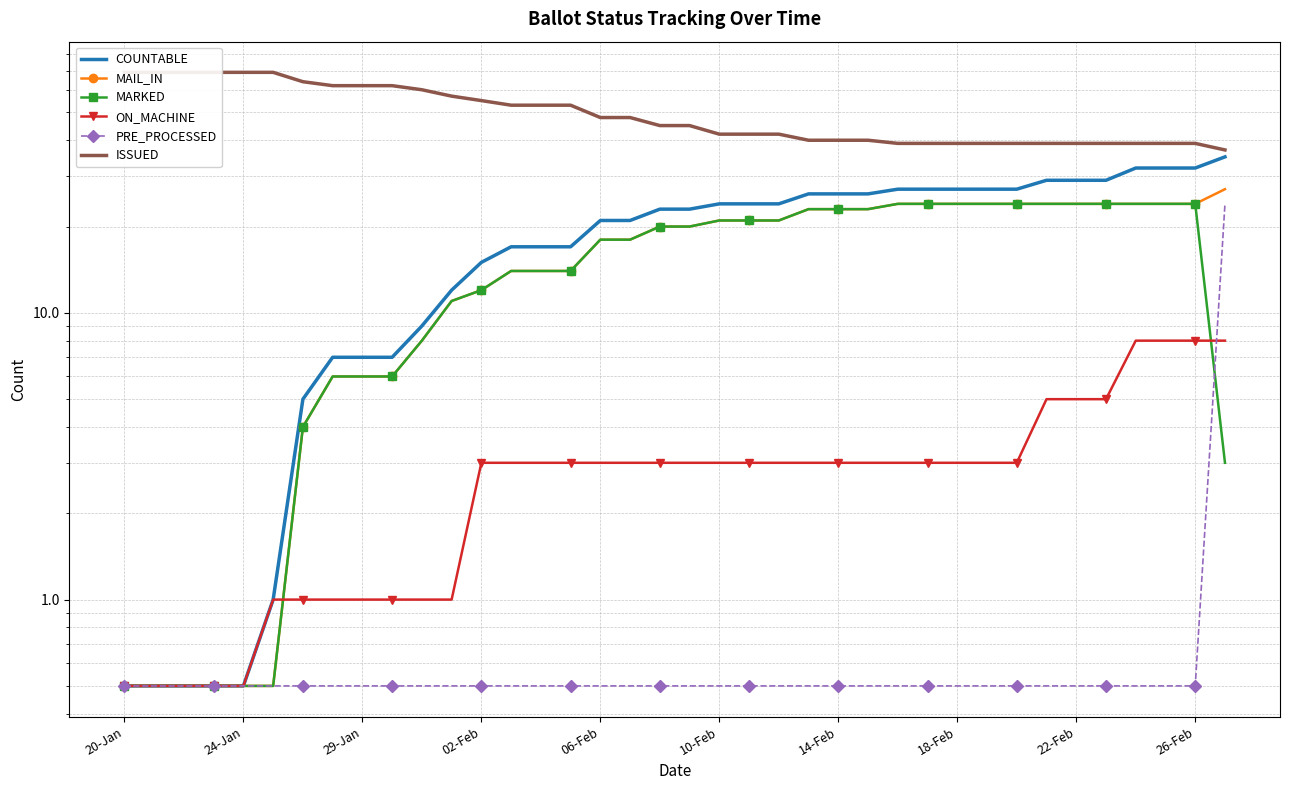

Is this an area chart (filled region under the line)?

No